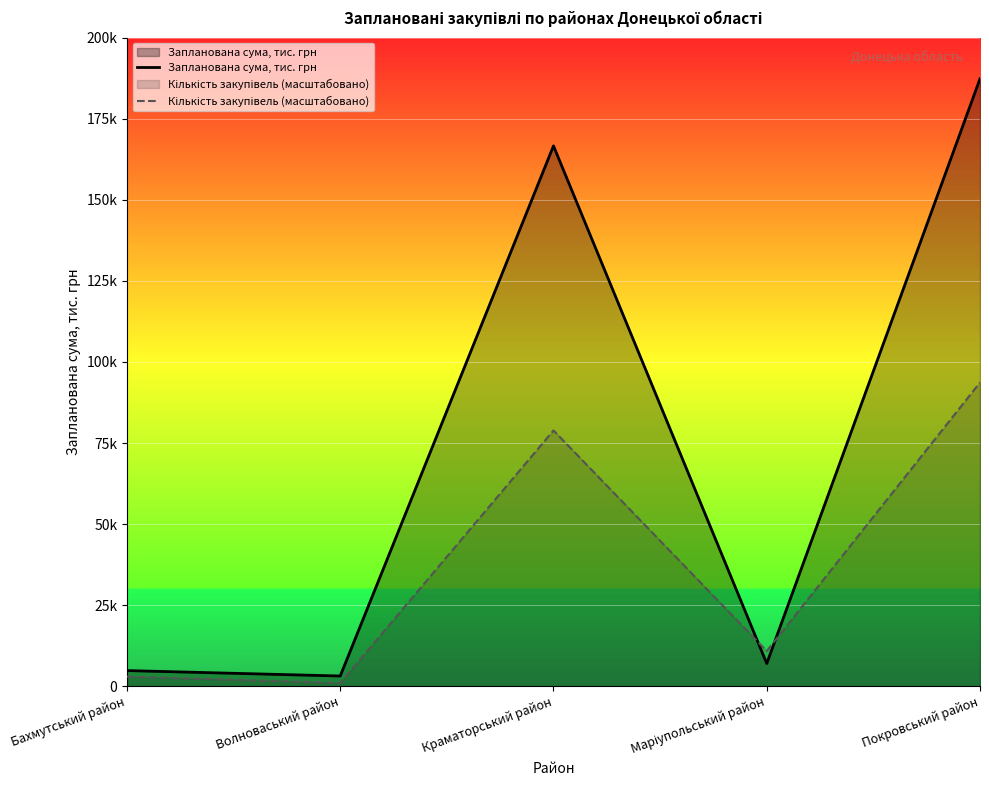

How many values in the Запланована сума, тис. грн series are below 6994?

2